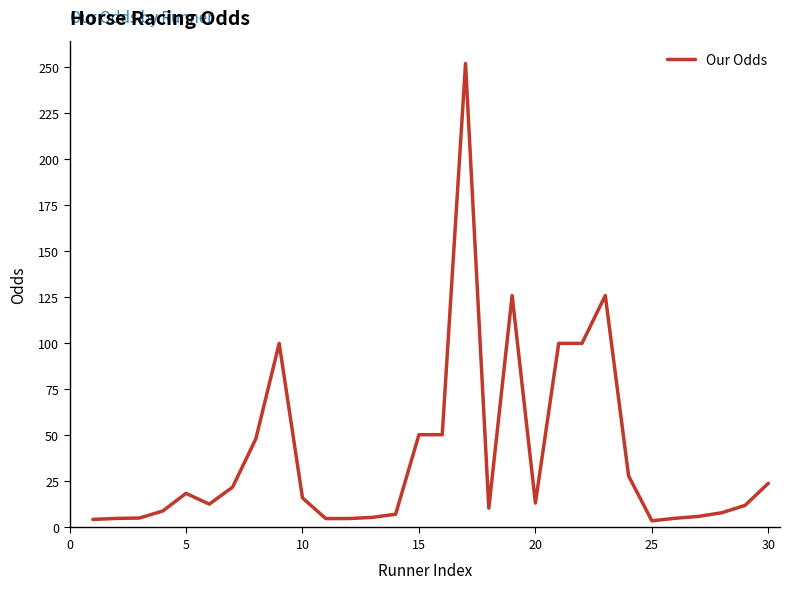

What is the greatest value displayed?

252.0